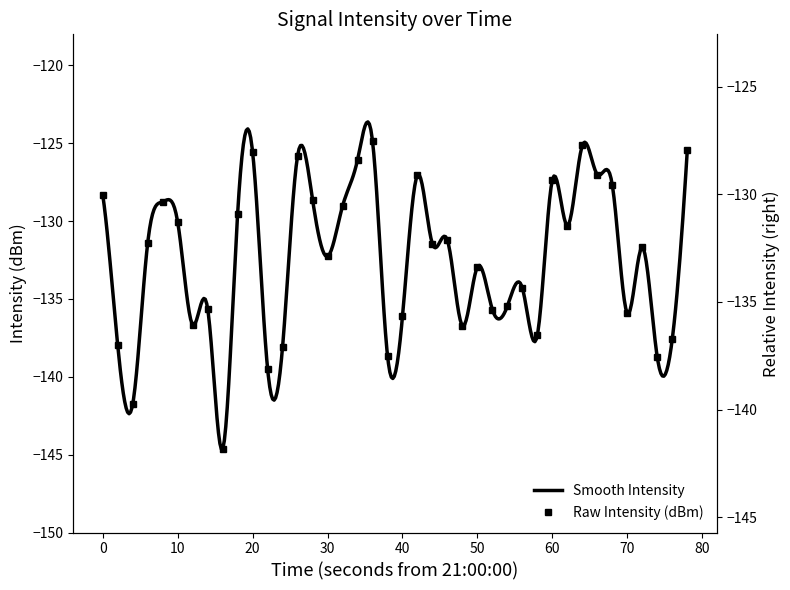

What is the sum of all values?

-5298.2